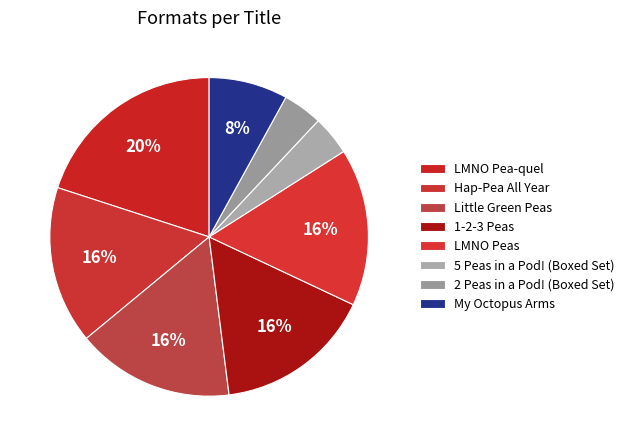

Count the number of slices in the pie.

8